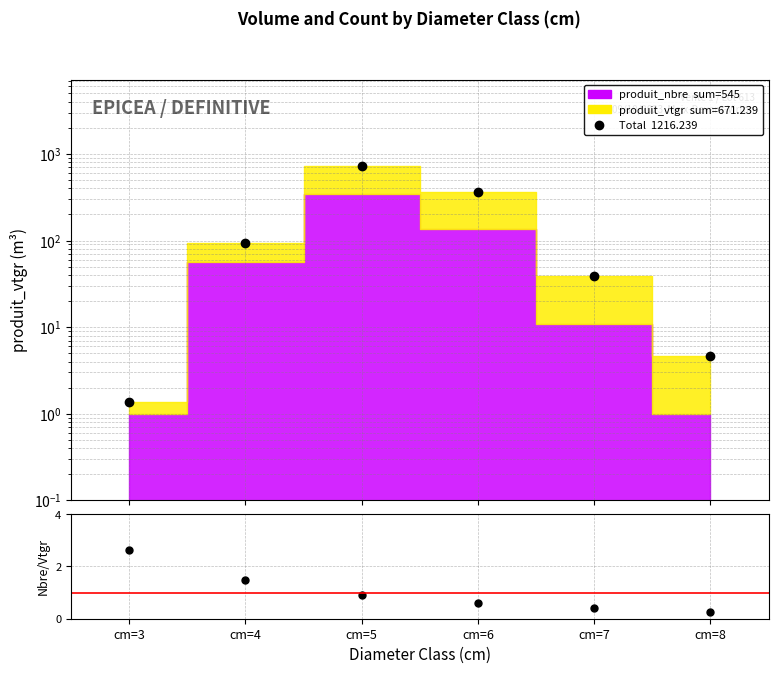

Rank the categories by Nbre/Vtgr value from highest to lowest.

cm=3, cm=4, cm=5, cm=6, cm=7, cm=8